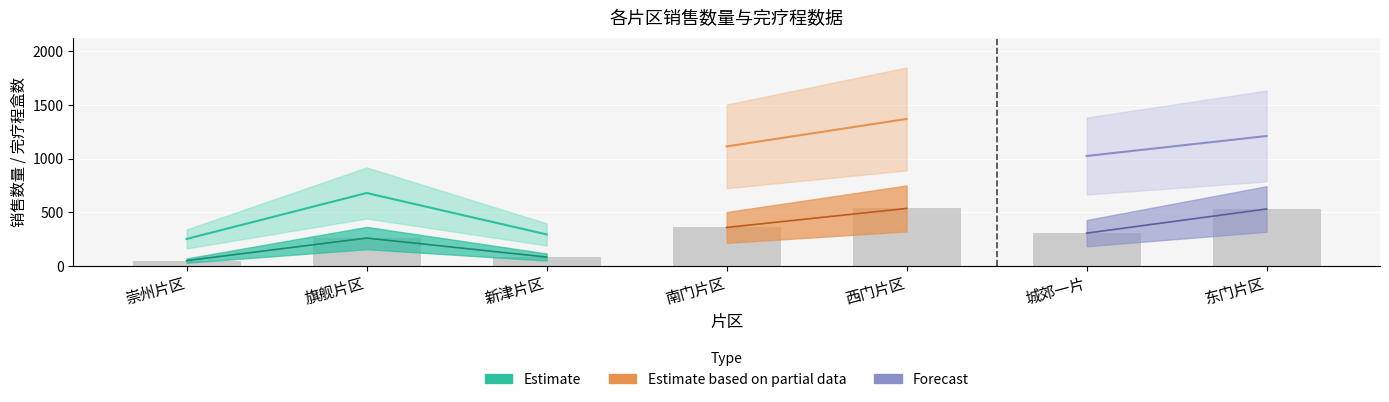

What is the label of the 5th bar from the right?

新津片区